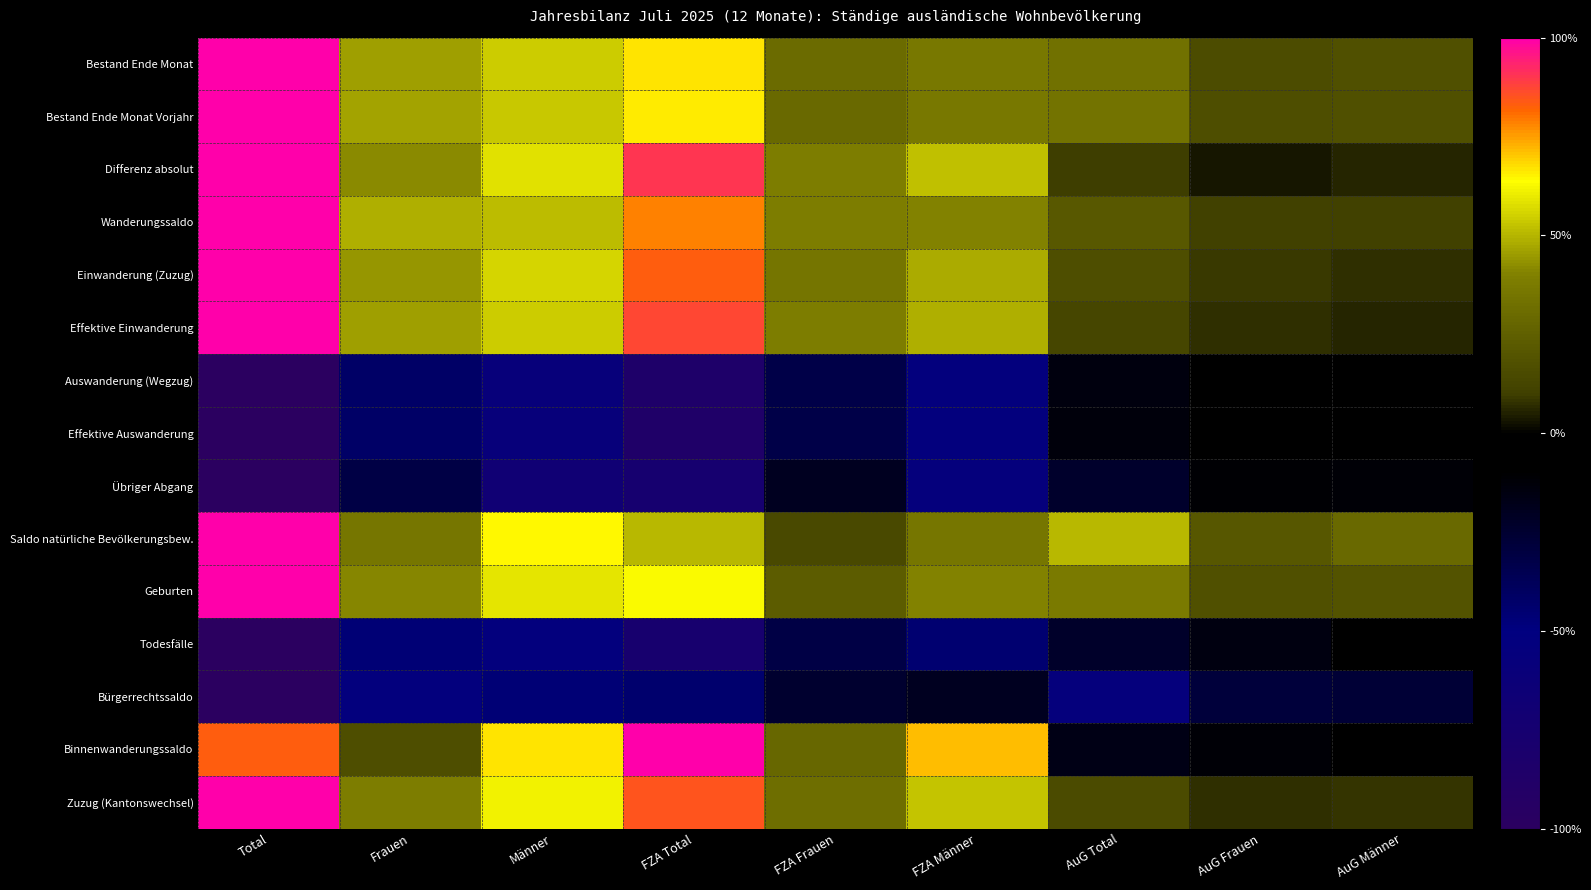

What is the total value across all series at FZA Männer?

2.3